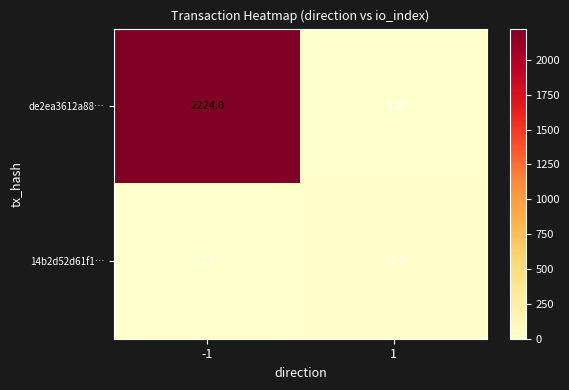

Which series has the largest total across all categories?

de2ea3612a88…